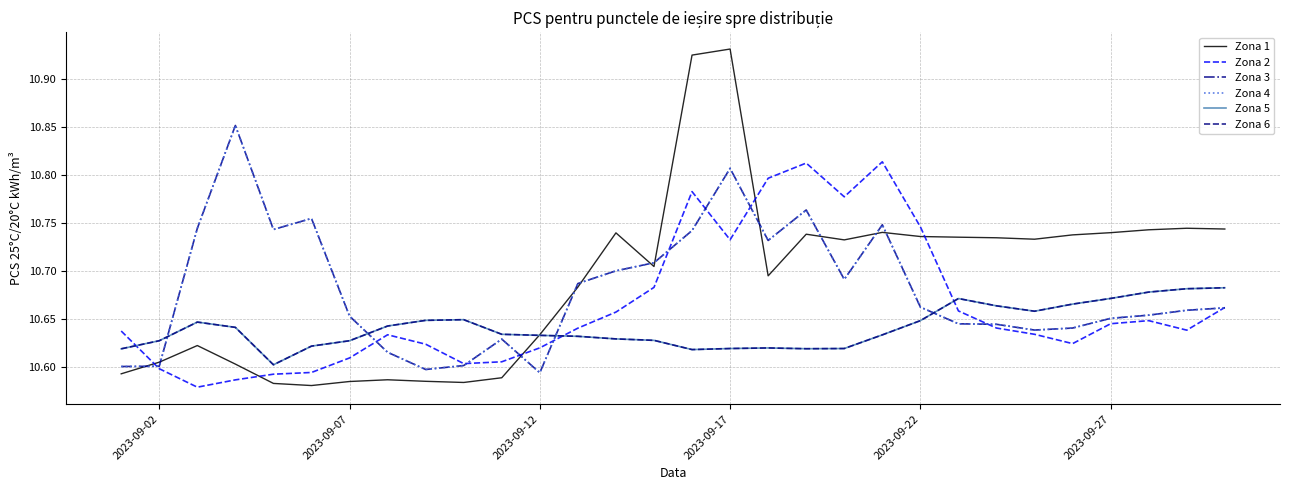

At which category is the sum across all series the highest?

2023-09-17